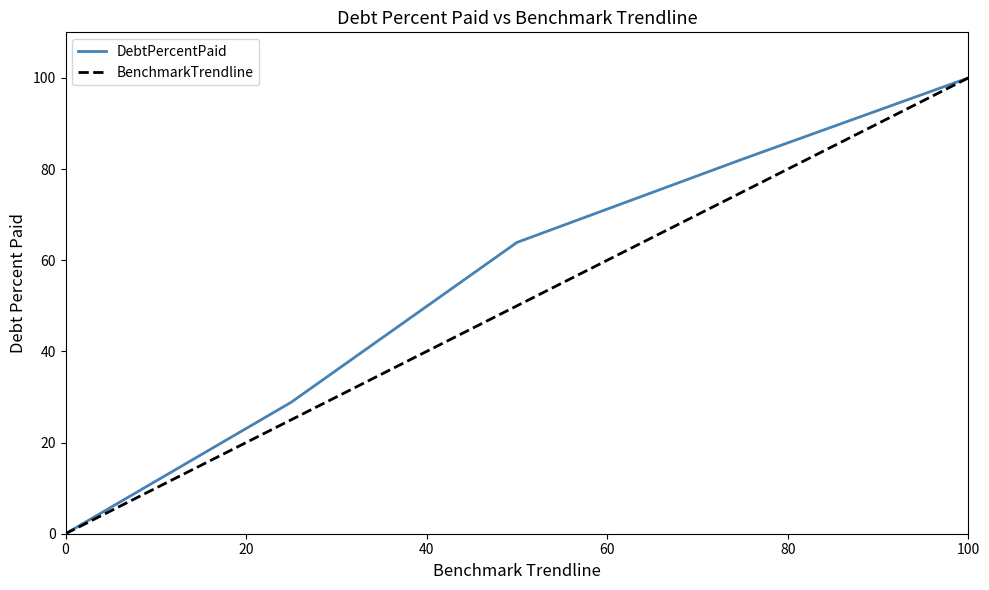

Which series has the largest total across all categories?

DebtPercentPaid